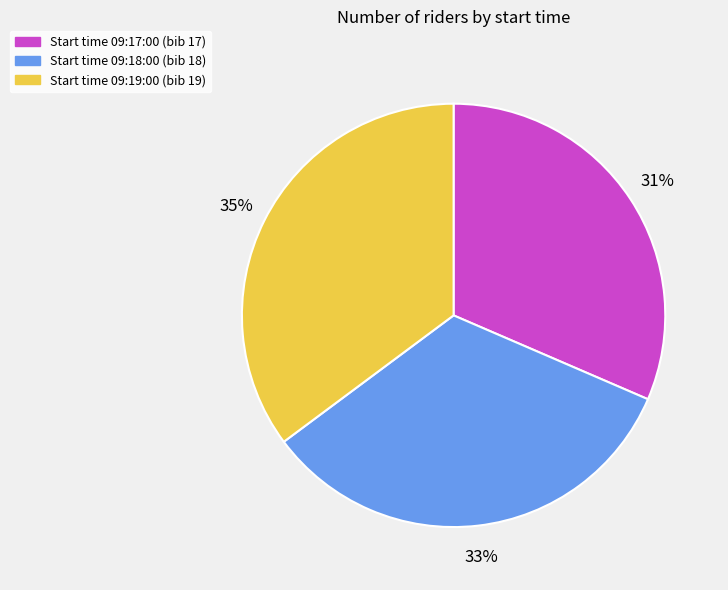

Does any single category account for the majority?

No